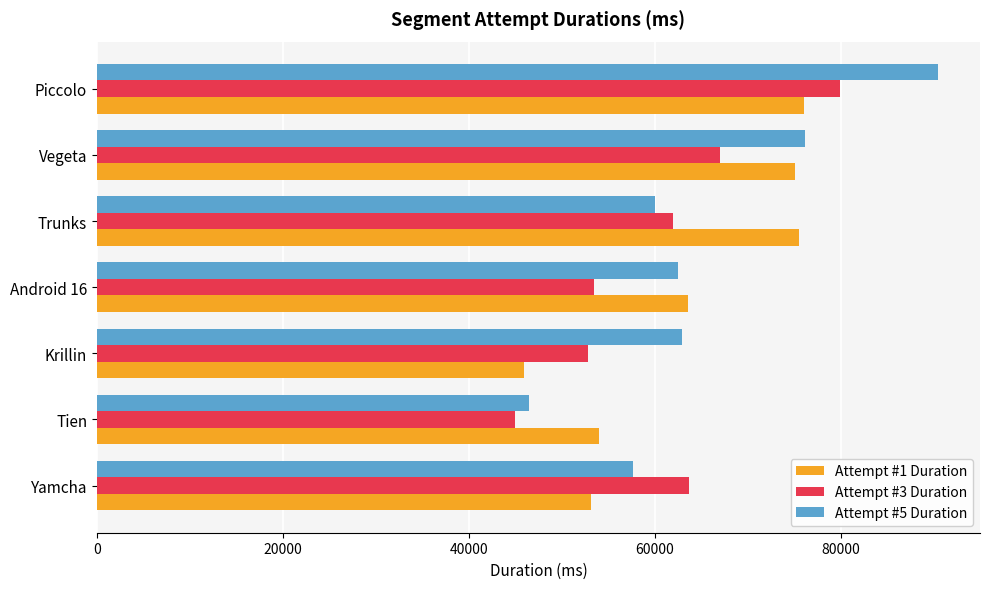

Where is Attempt #3 Duration nearest to the value 62393?

Trunks